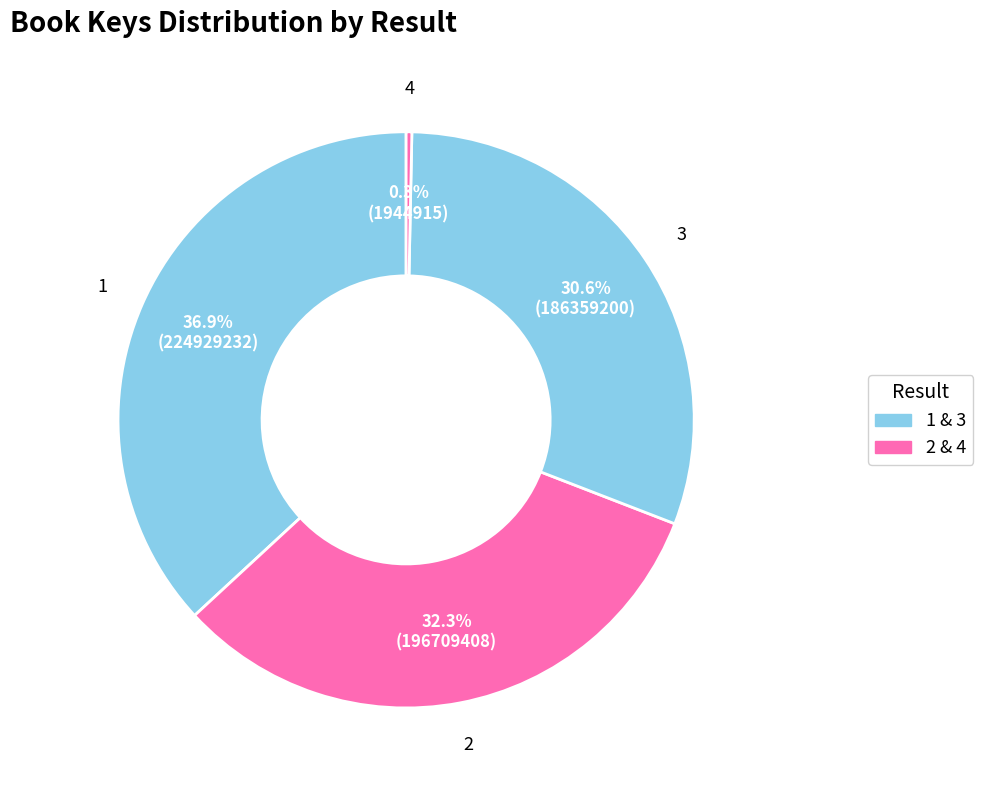

Does 2 account for over 50% of the chart?

No